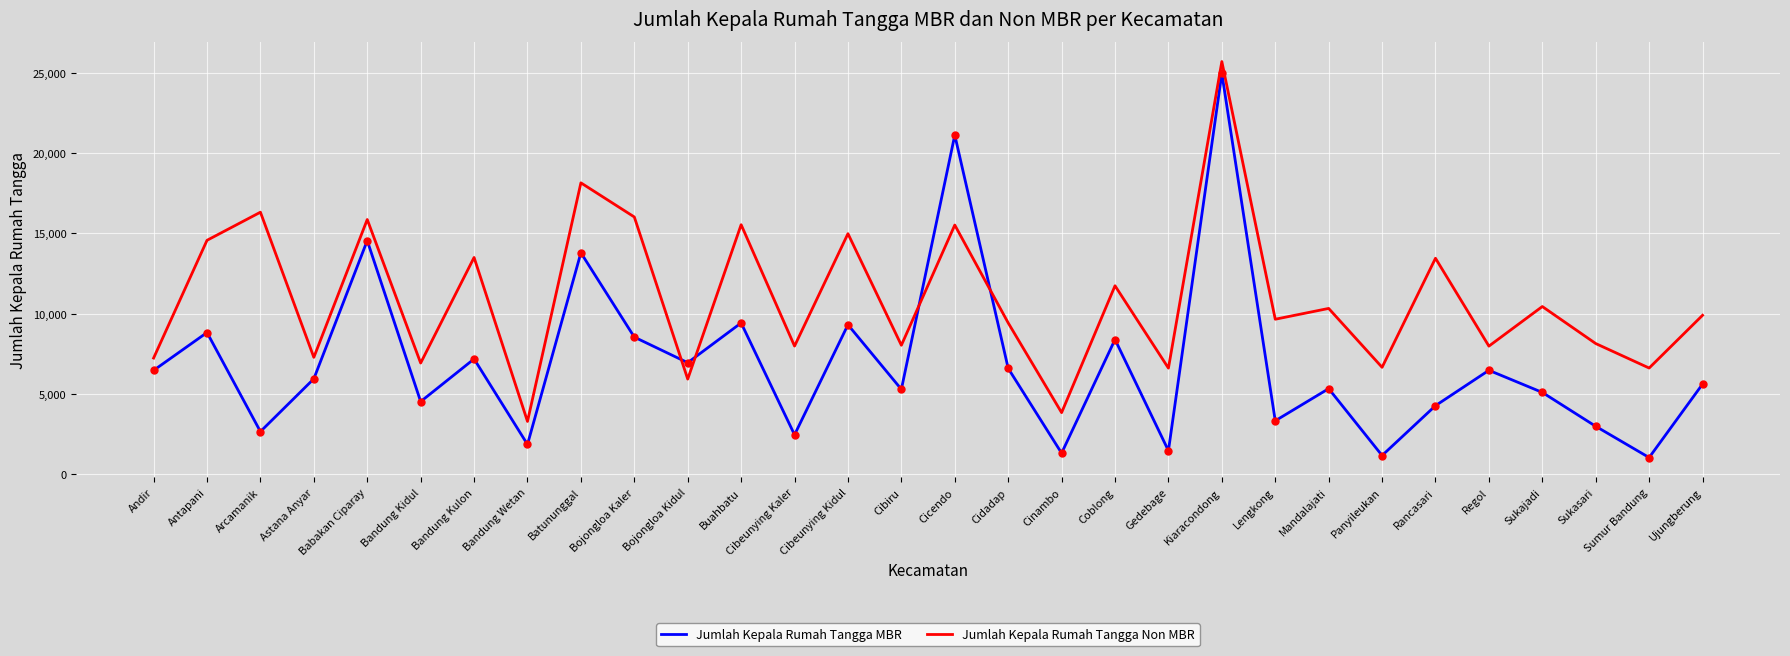

Which series has the largest range (max minus min)?

Jumlah Kepala Rumah Tangga MBR